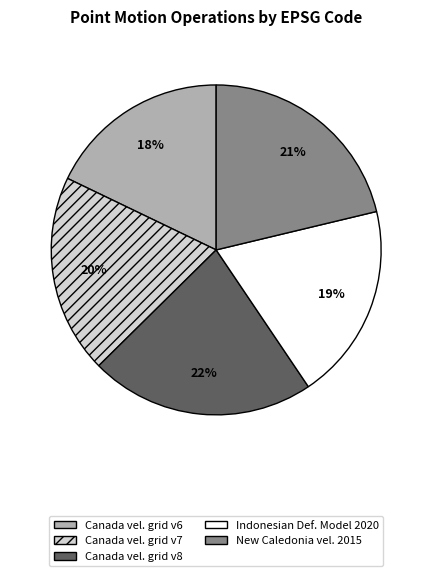

To the nearest percent, what is the average slice percentage?

20%